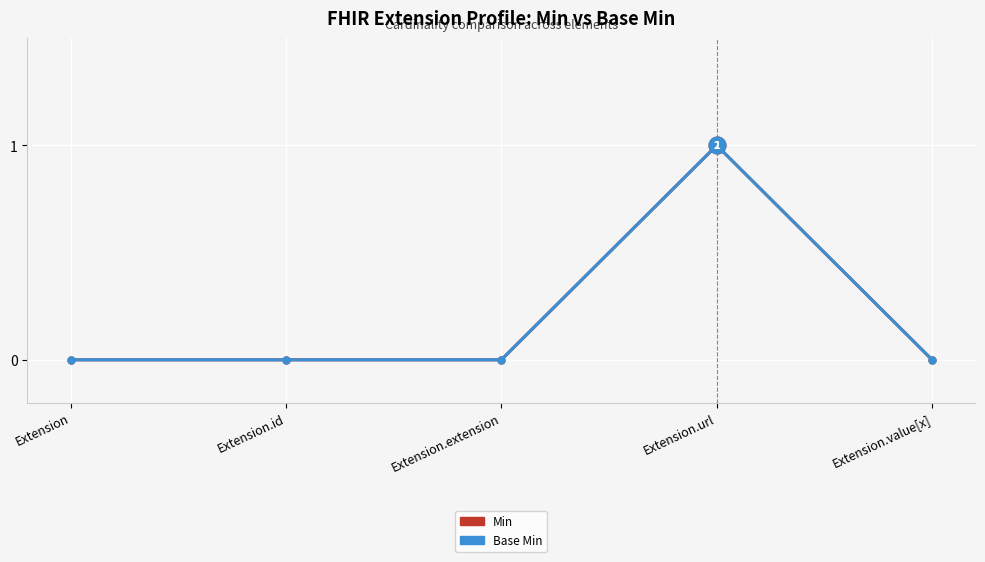

At how many categories does at least one series exceed 0?

1